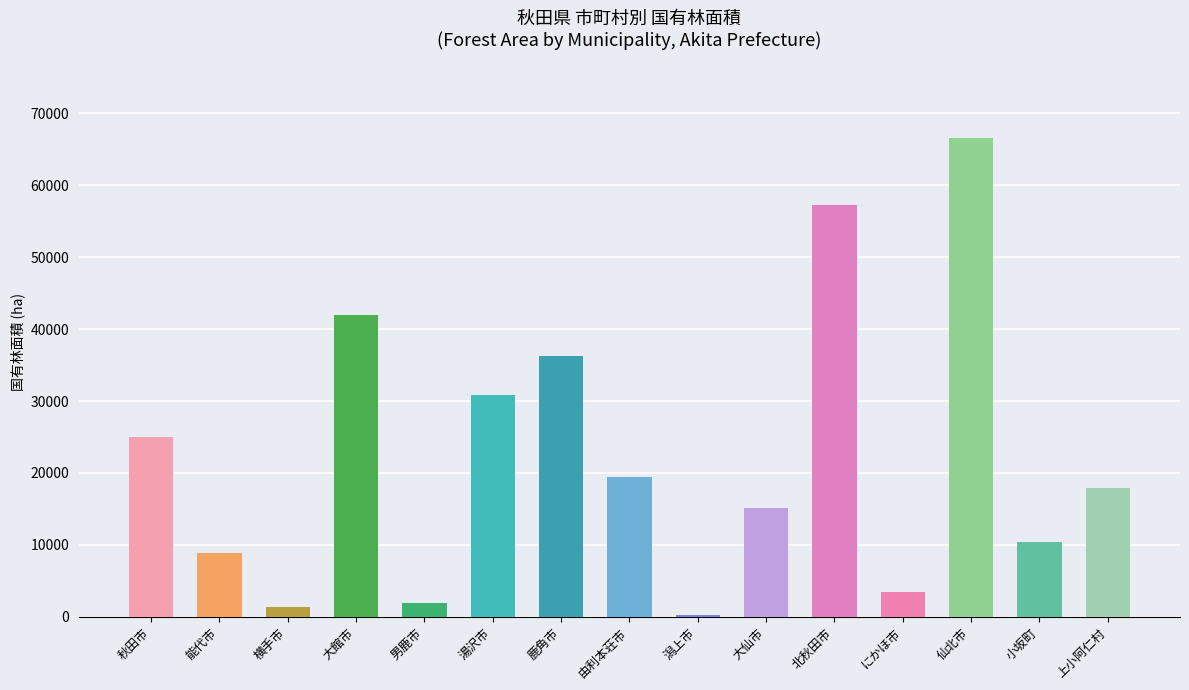

What position from the right is 小坂町?

2